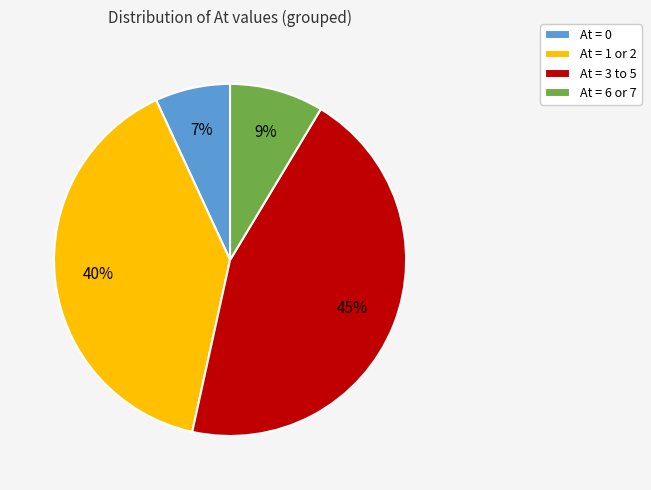

Which category has the smallest portion of the pie?

At = 0